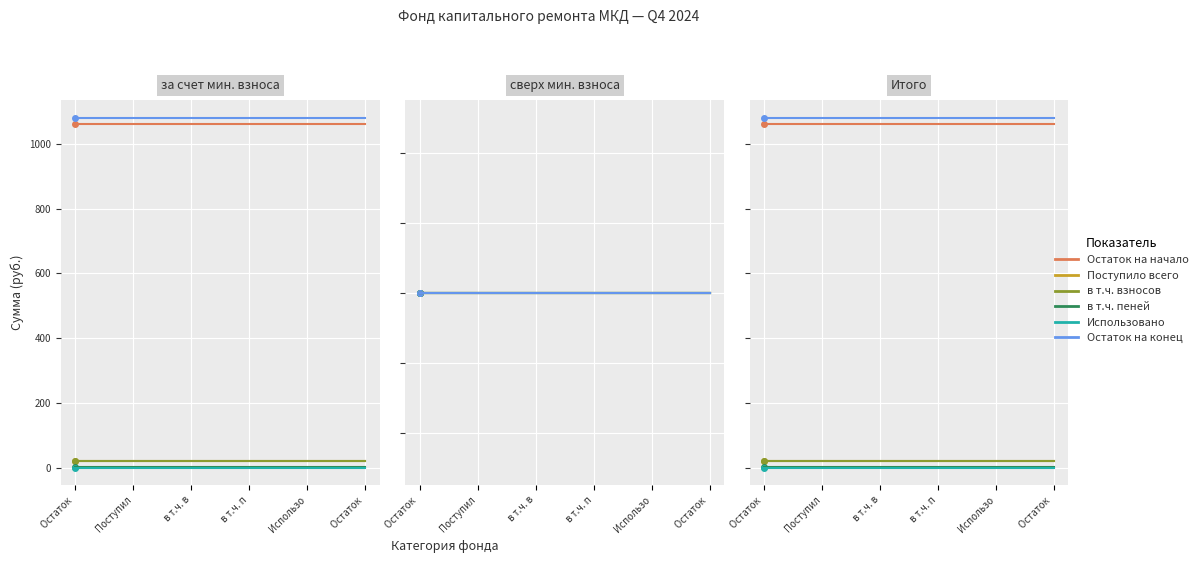

At Остаток , list the series in order from largest to smallest.

Остаток на конец, Остаток на начало, Поступило всего, в т.ч. взносов, в т.ч. пеней, Использовано